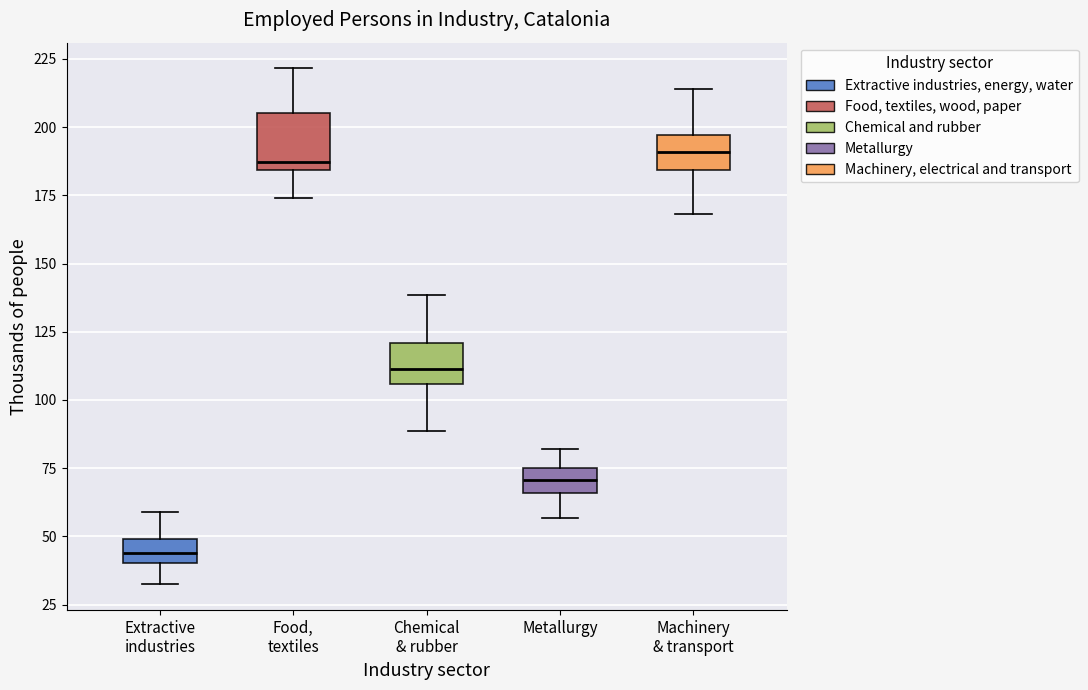

Reading left to right, read every box against the y-axis: the position of its median line, the range the box covers, and the ends of its whiskers. The values are not printed on the chart, so give them approximately, as read against the axis.

Extractive industries: median 45, box 40 to 50, whiskers 30 to 60
Food, textiles: median 185 (just above the box's lower edge), box 185 to 205, whiskers 175 to 220
Chemical & rubber: median 110, box 105 to 120, whiskers 90 to 140
Metallurgy: median 70, box 65 to 75, whiskers 55 to 80
Machinery & transport: median 190, box 185 to 195, whiskers 170 to 215